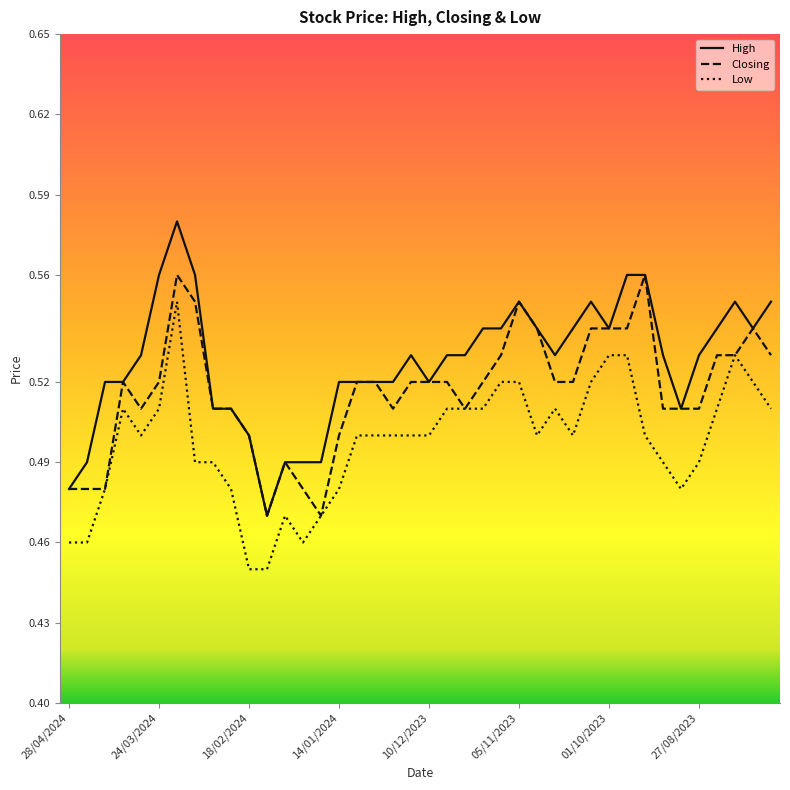

Which series has the largest total across all categories?

High